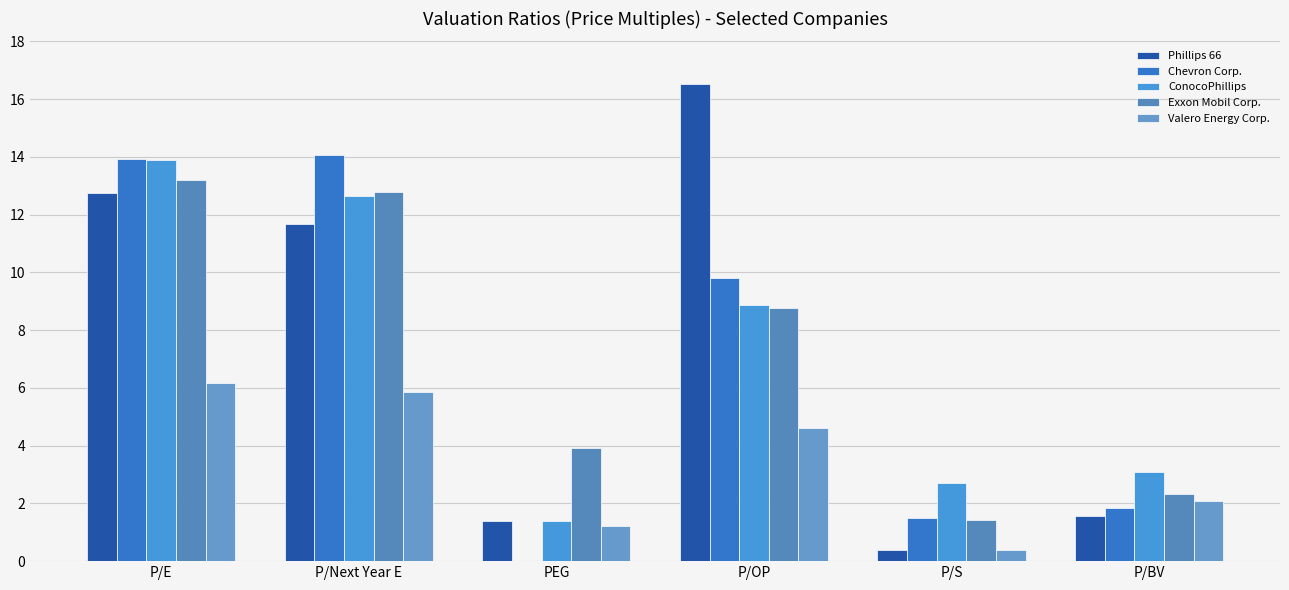

How many values in Chevron Corp. are above zero?

5